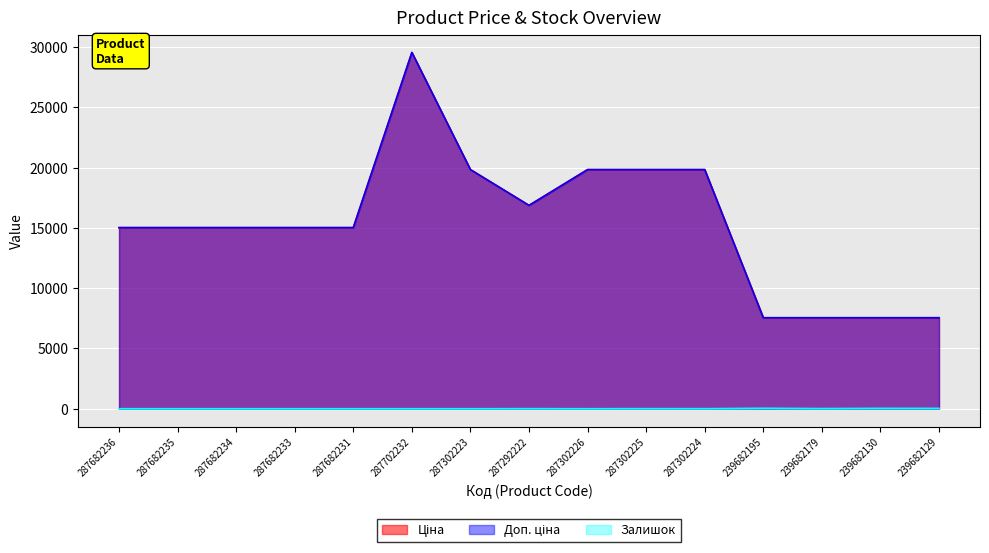

At which category does the chart reach its minimum across all series?

287682236